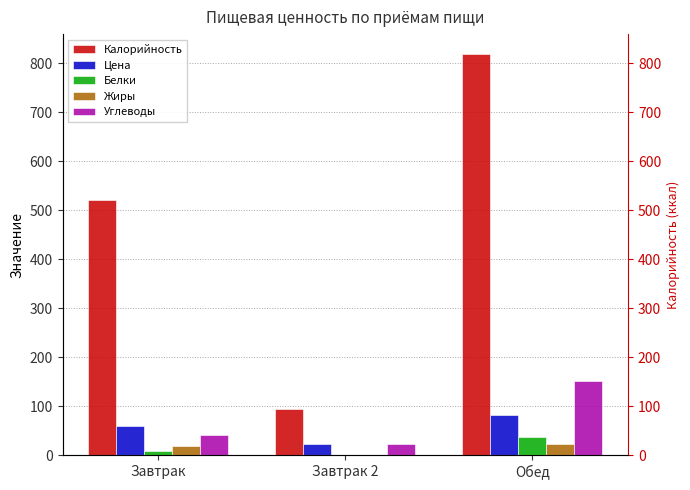

At which category does the chart reach its minimum across all series?

Завтрак 2